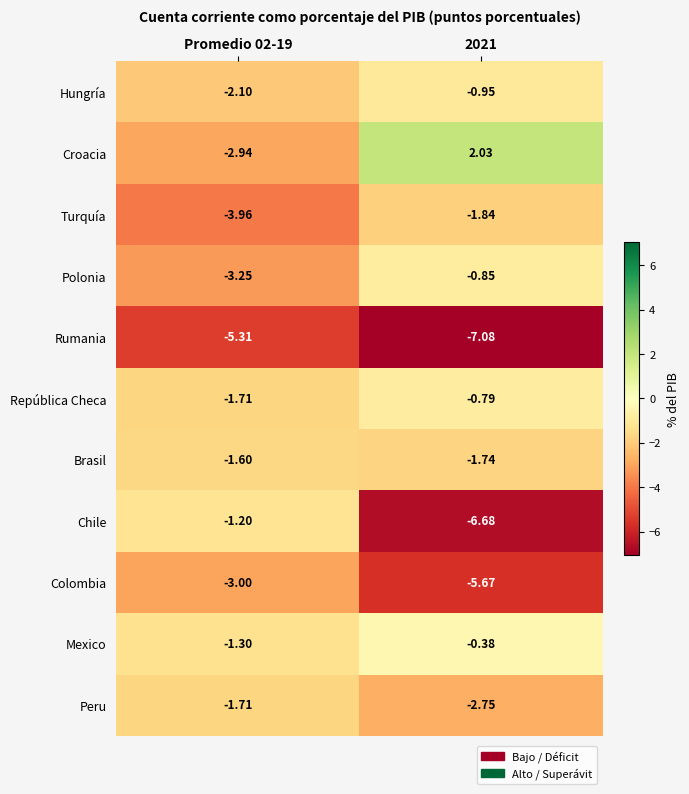

Which series has the largest range (max minus min)?

Chile